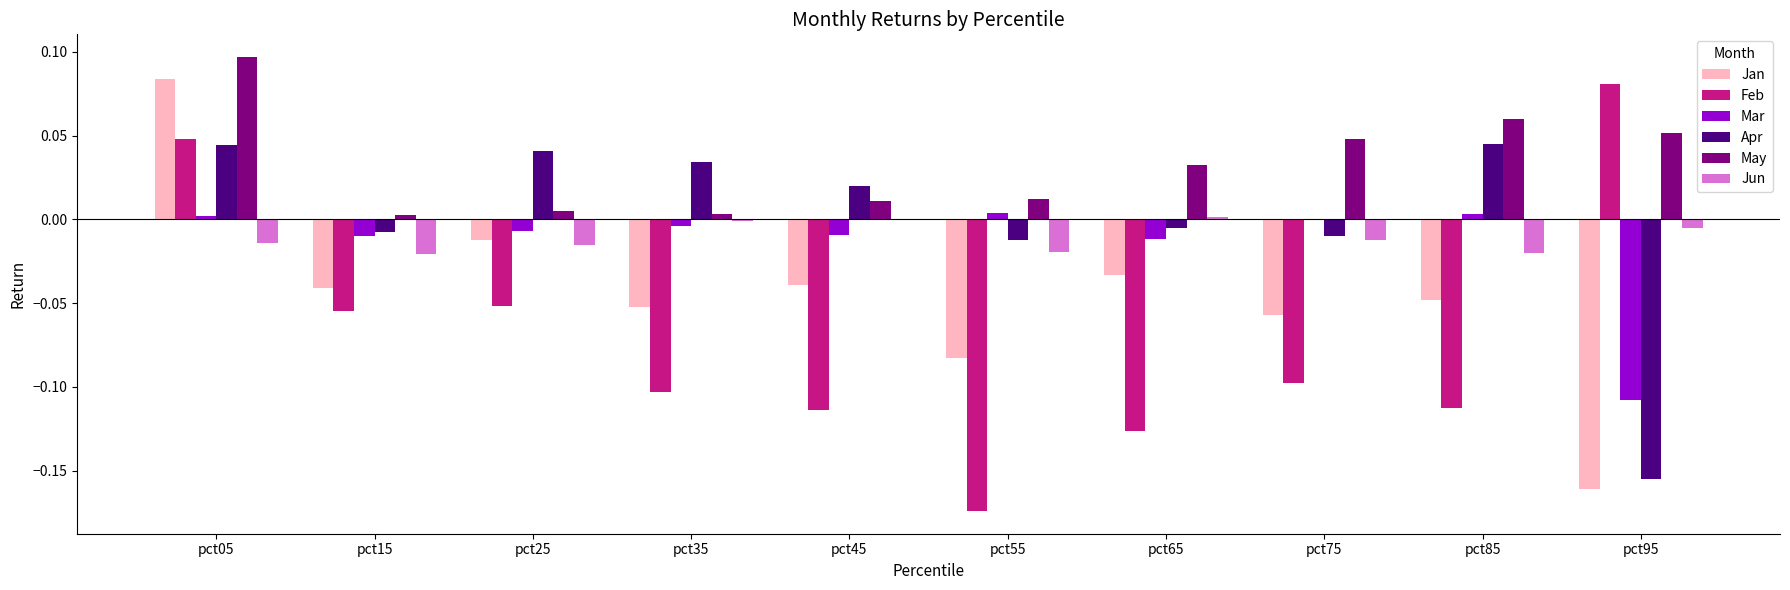

True or false: Jan has a value of -0.1 at pct35.

True